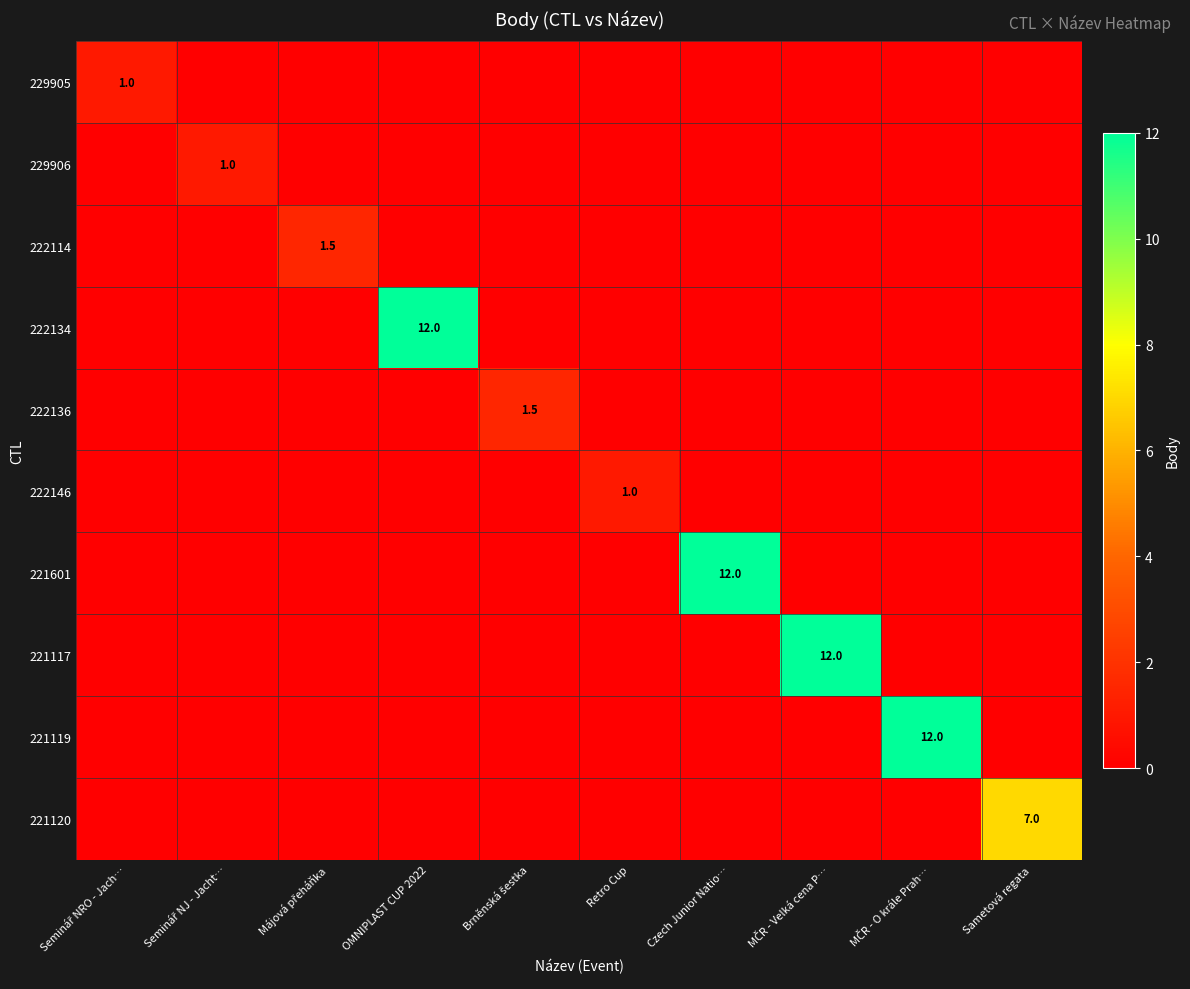

Is the value of 229906 at Seminář NRO - Jach… greater than the value of 222146 at Retro Cup?

No